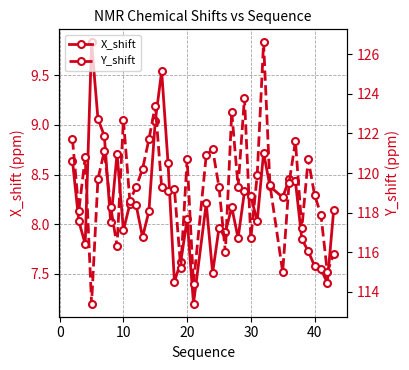

Is it true that X_shift equals 8.3 at 30?

True